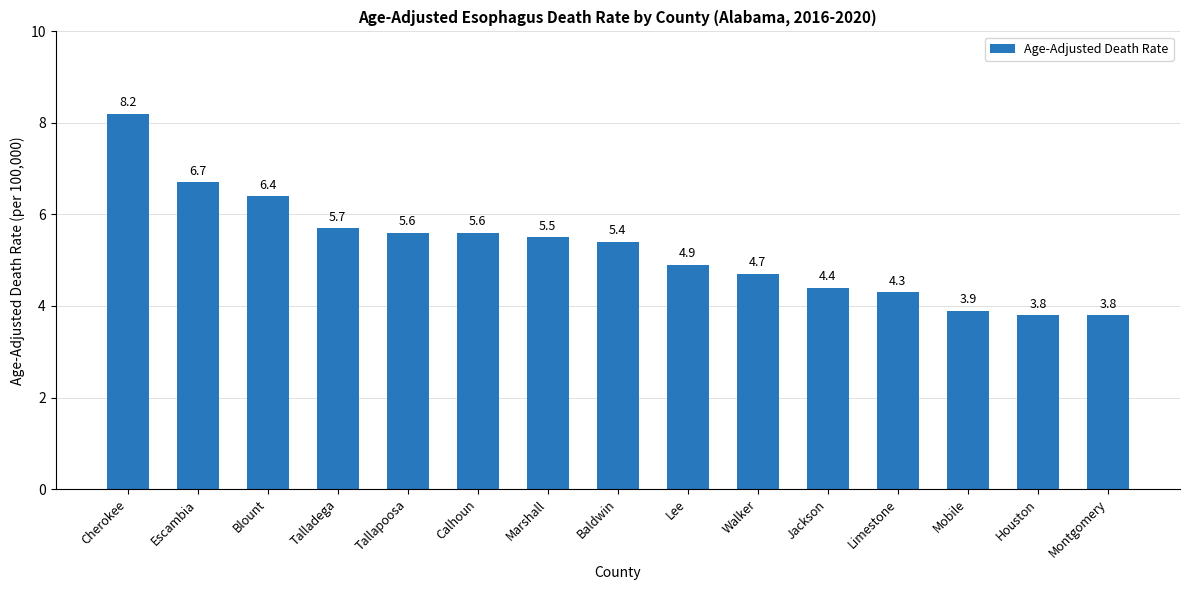

What is the label of the 10th bar from the left?

Walker